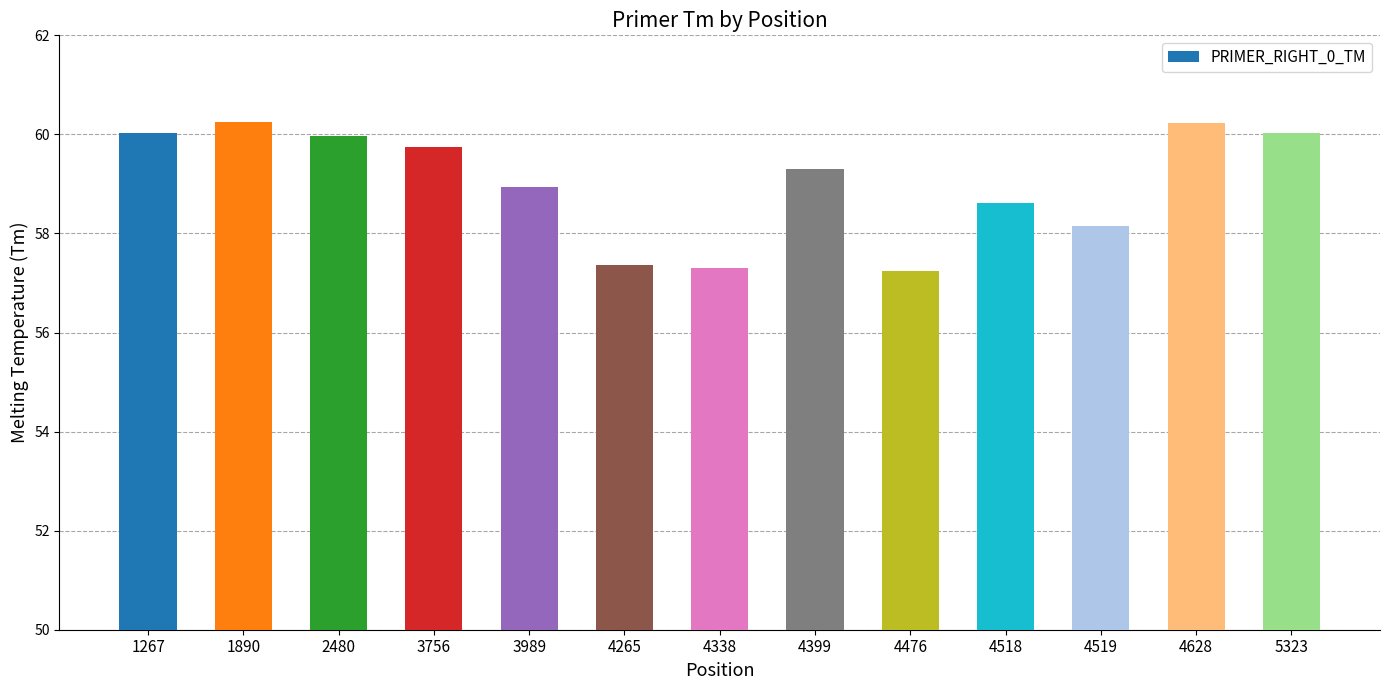

Does the chart contain stacked bars?

No